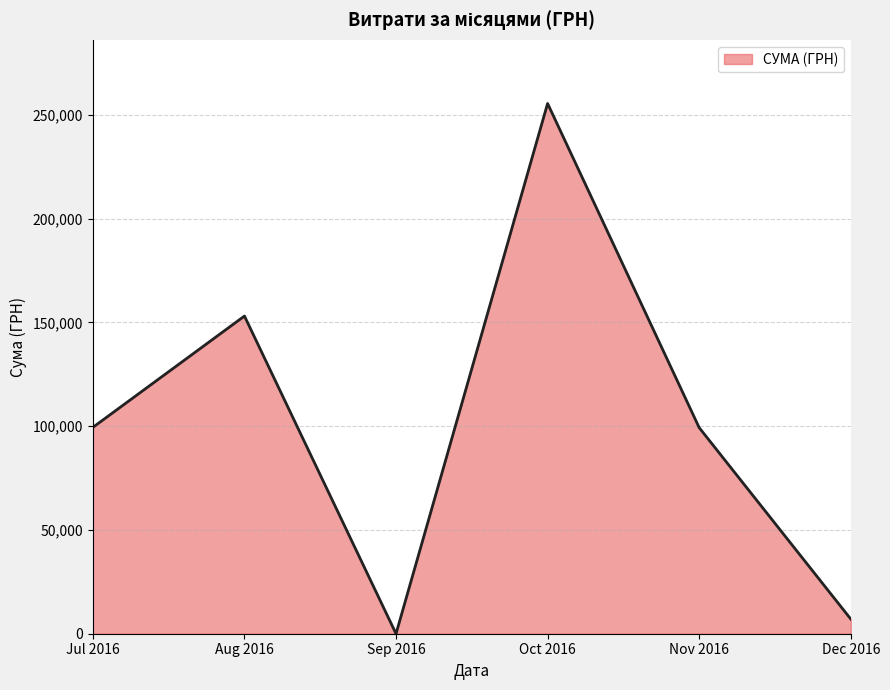

How many categories are shown in the chart?

6